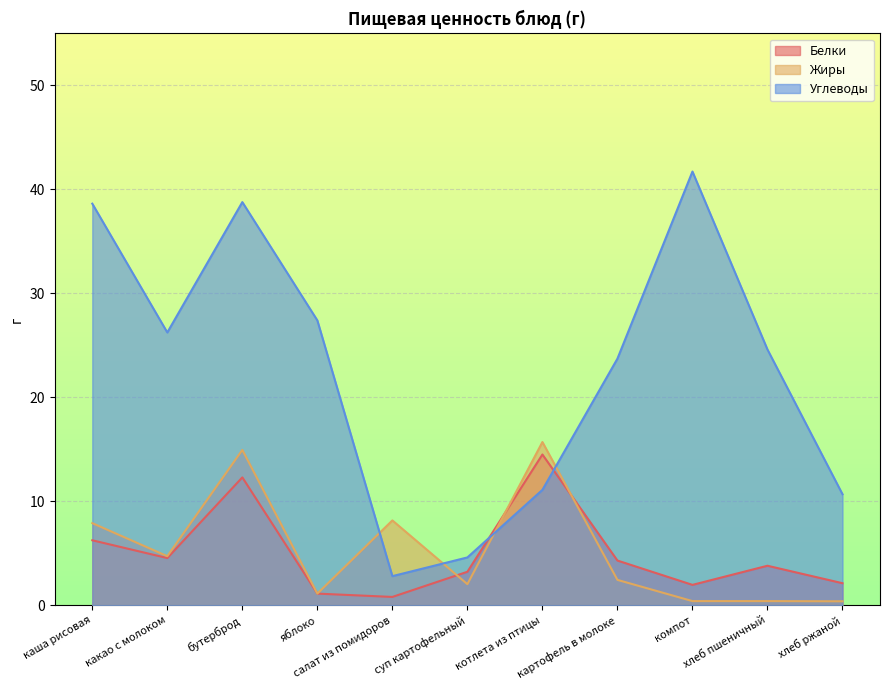

What is the total value across all series at салат из помидоров?

11.8